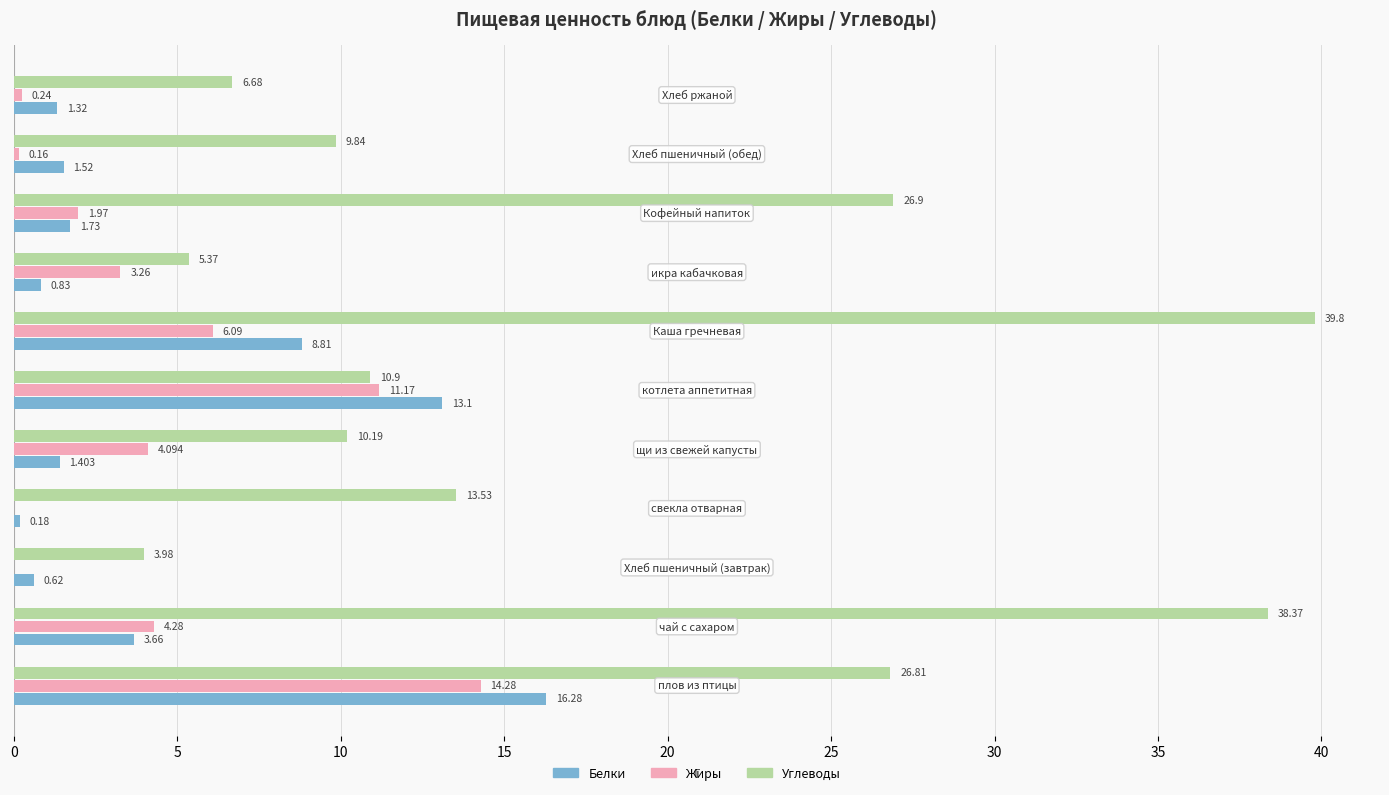

Which series has the largest total across all categories?

Углеводы